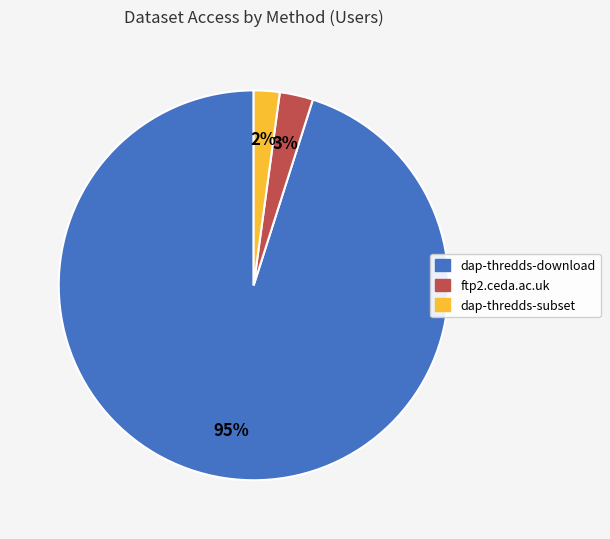

To the nearest percent, what percentage of the pie is ftp2.ceda.ac.uk?

3%